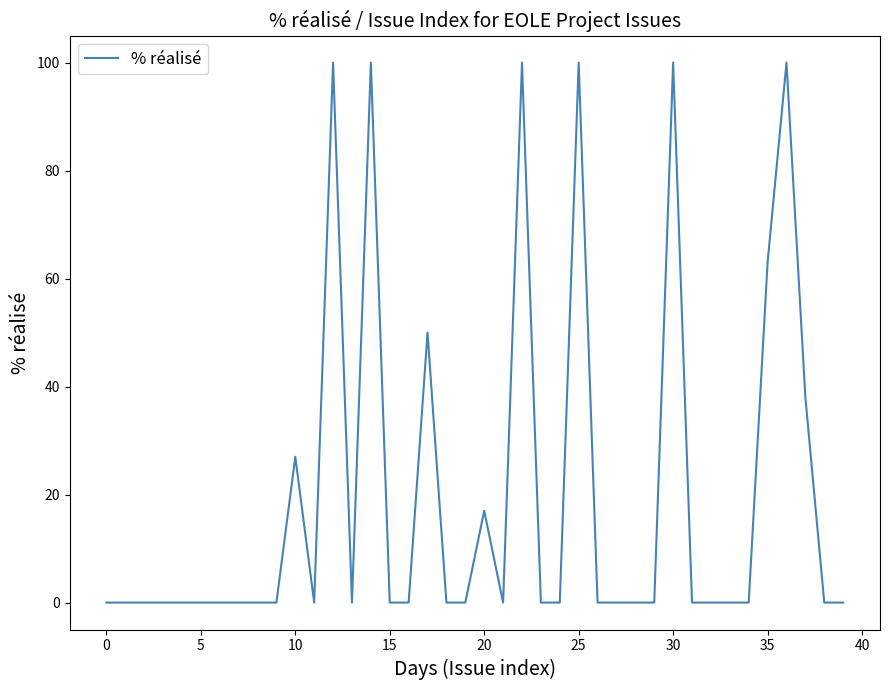

What is the maximum value shown in the chart?

100